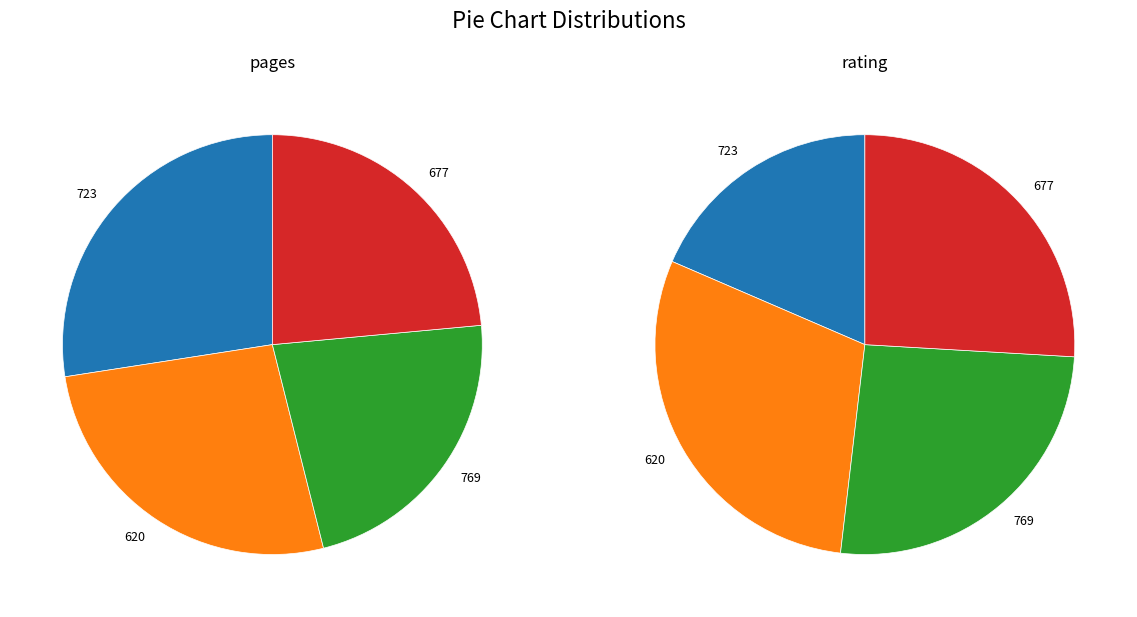

Does 620 represent more than half of the total?

No